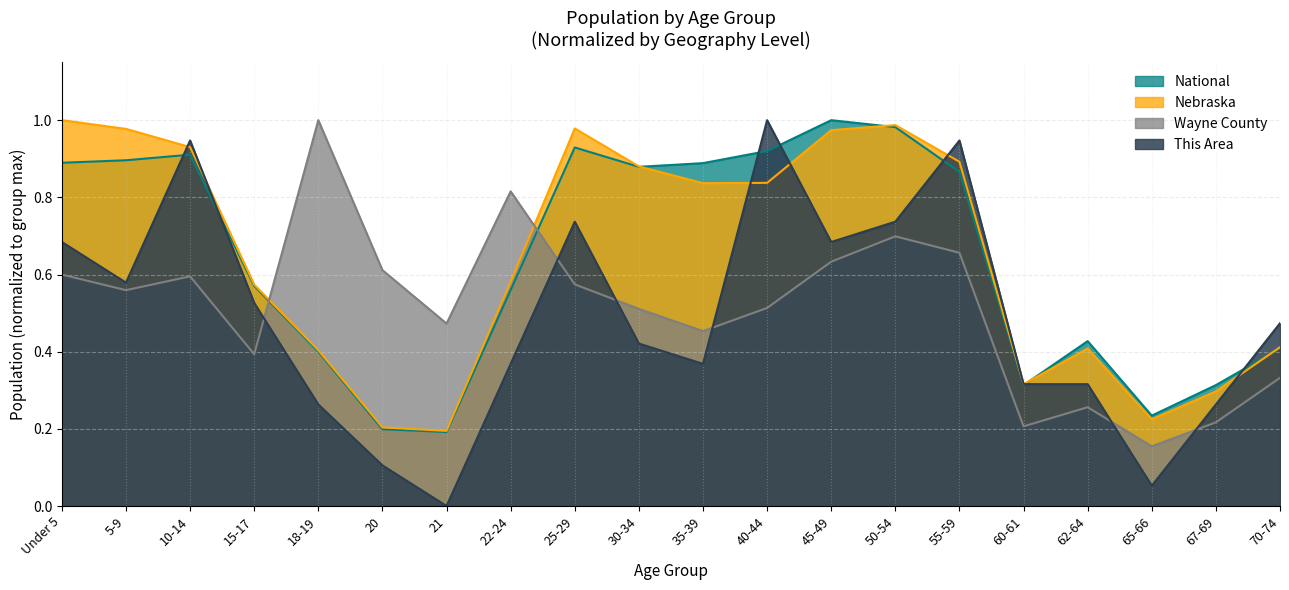

After their last crossing, which series has the higher values: Wayne County or Nebraska?

Nebraska